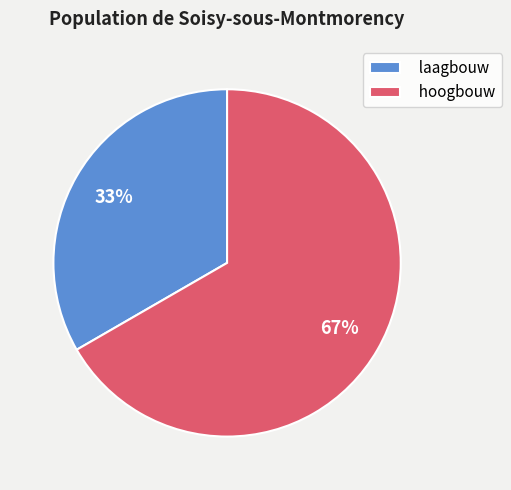

What is the largest slice in the pie chart?

hoogbouw